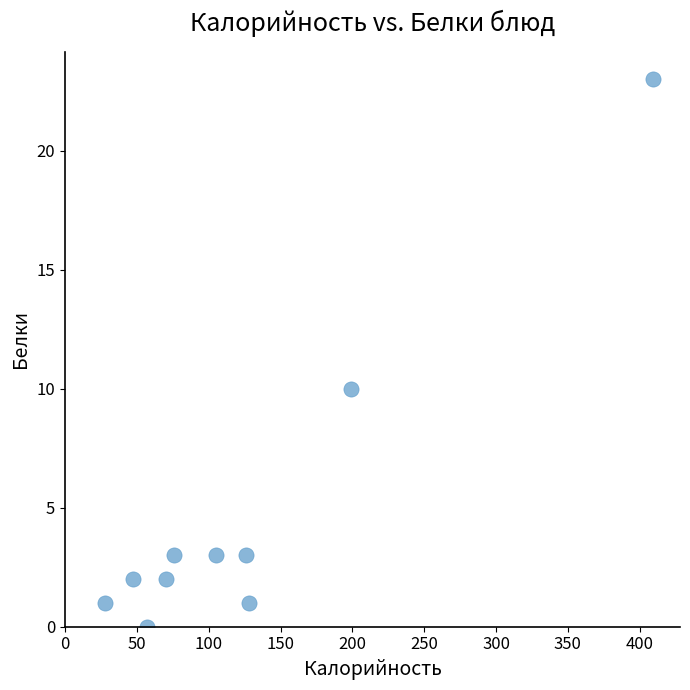

What is the range of X values (max minus min)?

381